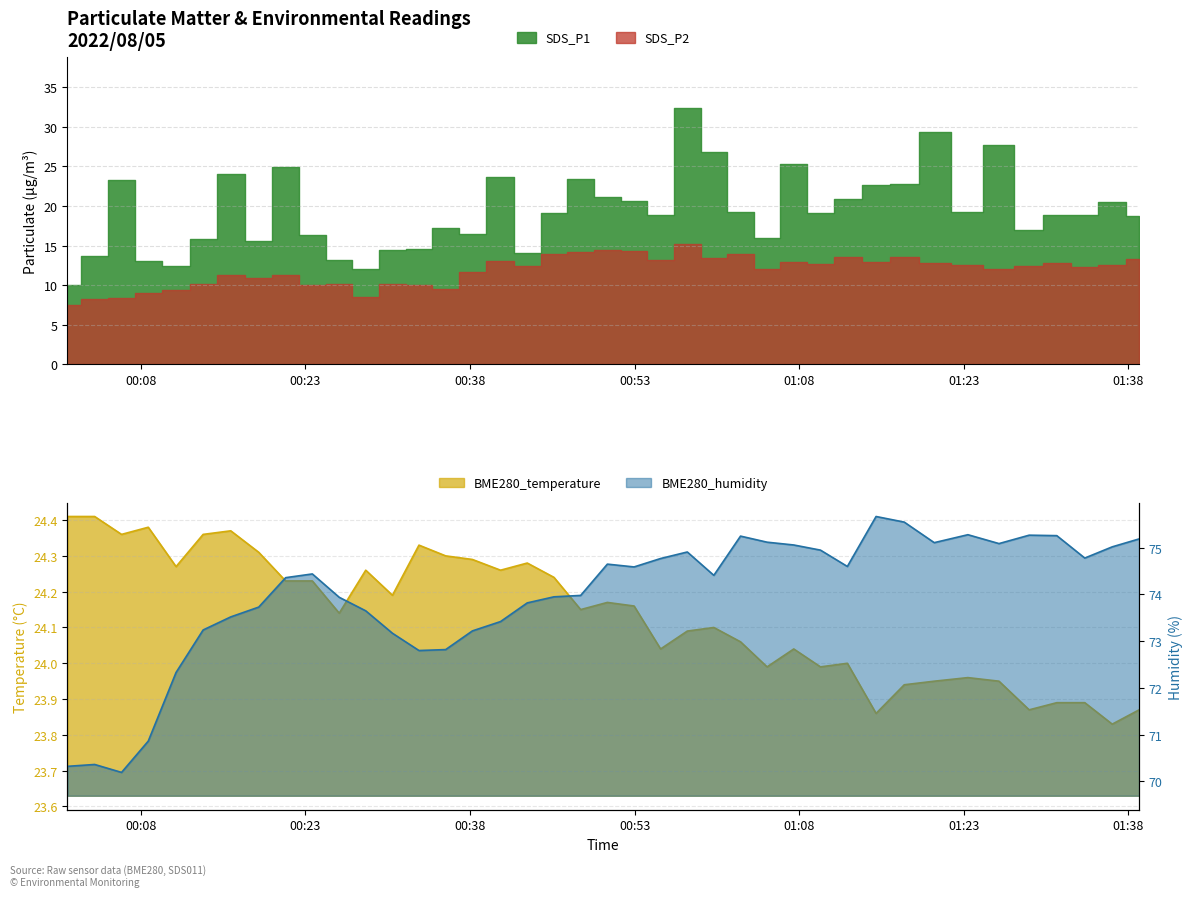

At how many categories does at least one series exceed 41?

40